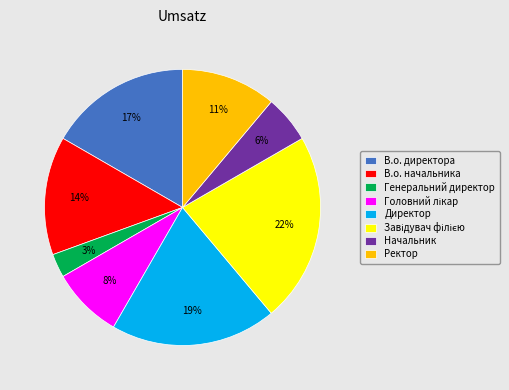

To the nearest percent, what is the average slice percentage?

12%